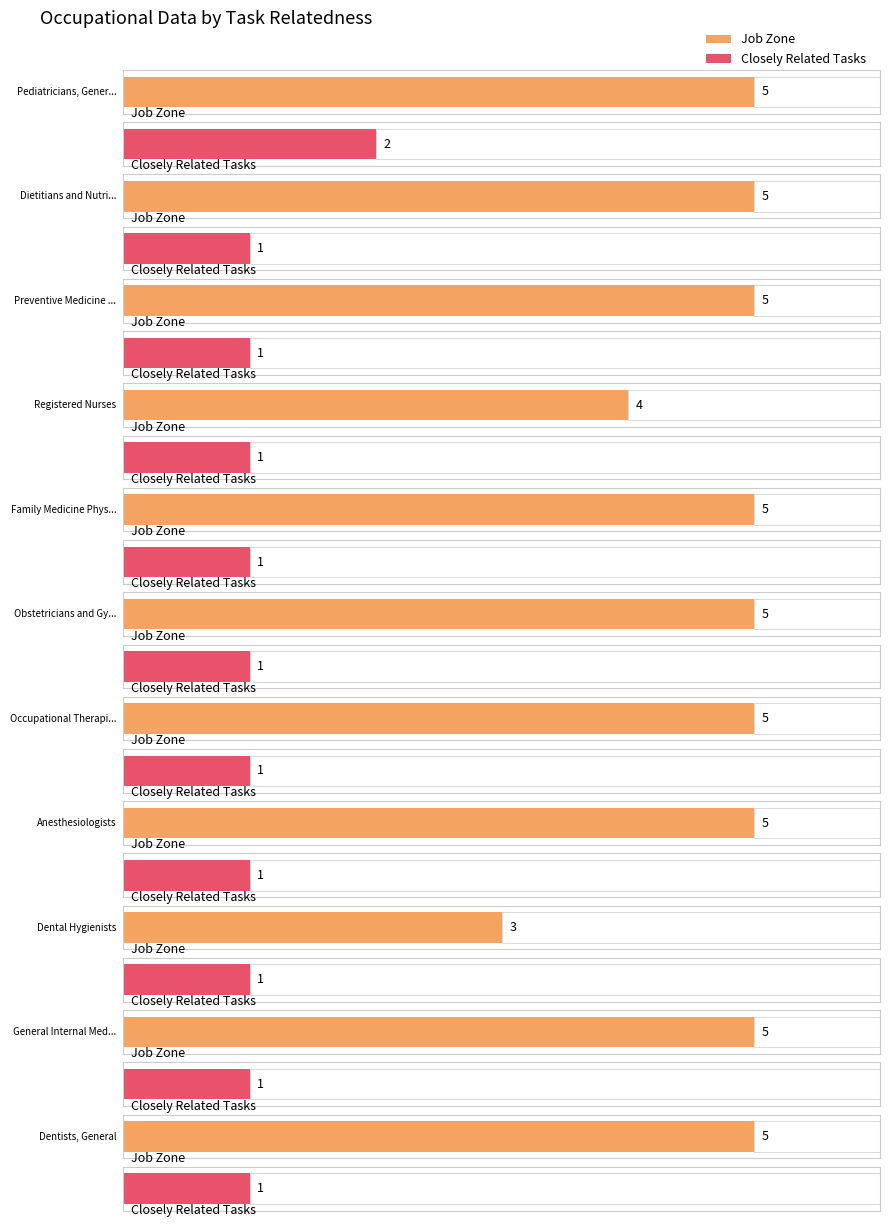

Which category has the lowest value in the Job Zone series?

Dental Hygienists